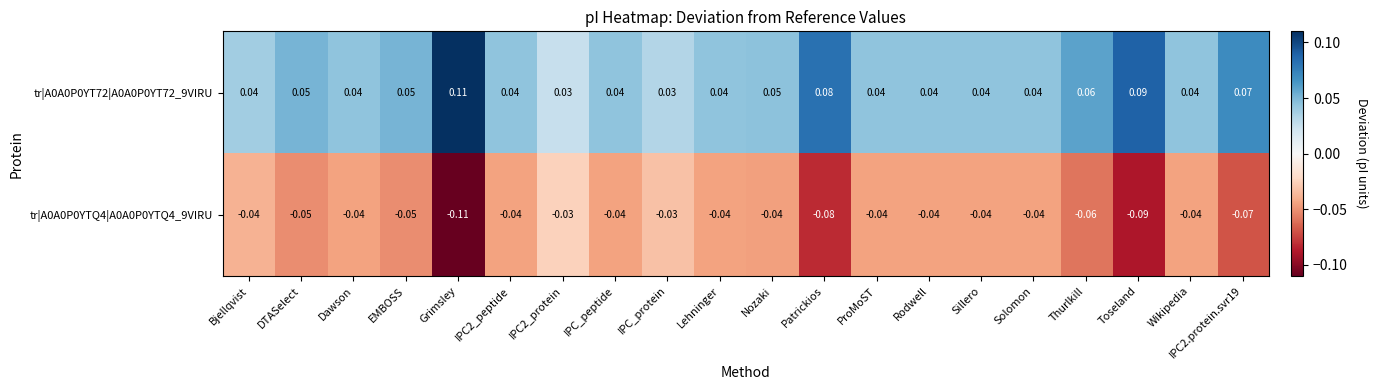

Is the value of tr|A0A0P0YTQ4|A0A0P0YTQ4_9VIRU at Bjellqvist greater than the value of tr|A0A0P0YT72|A0A0P0YT72_9VIRU at IPC2.protein.svr19?

No